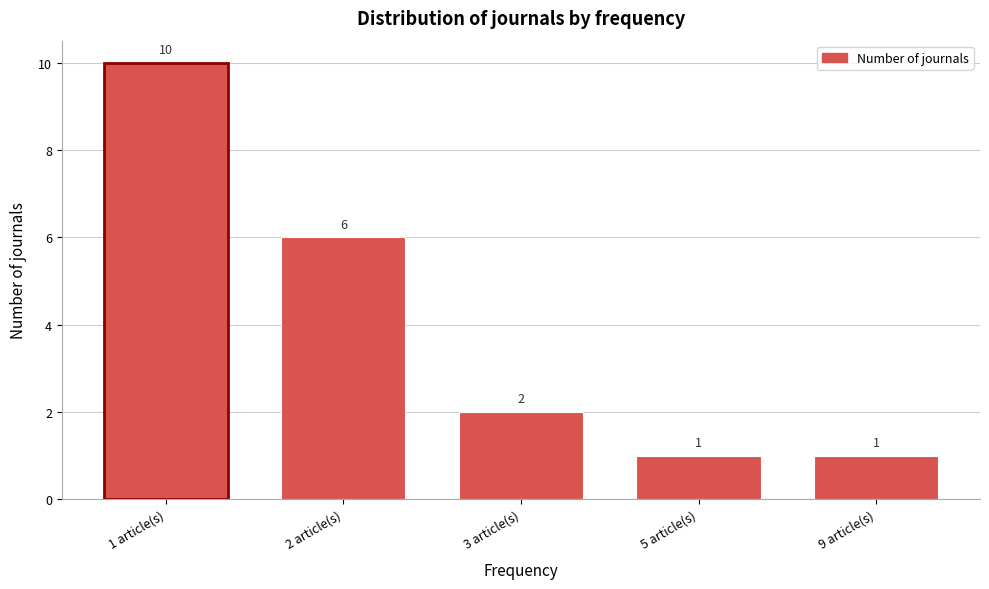

Reading left to right, list all the values displayed in this chart.

1 article(s)=10	2 article(s)=6	3 article(s)=2	5 article(s)=1	9 article(s)=1